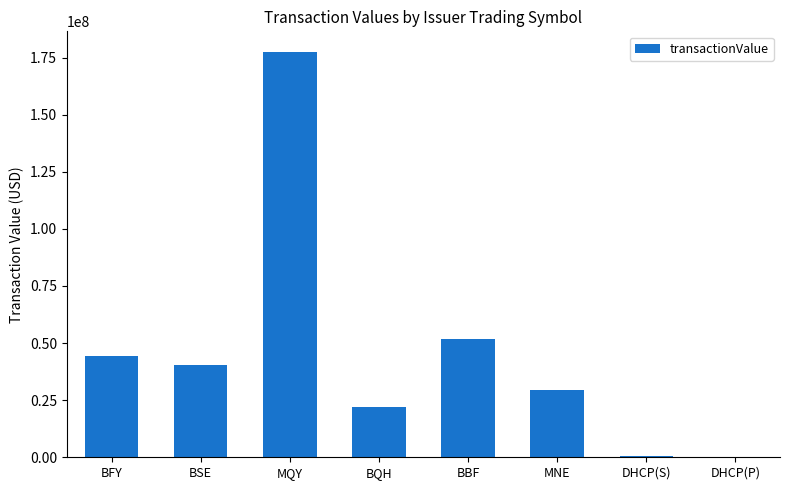

What is the sum of all values?

366551263